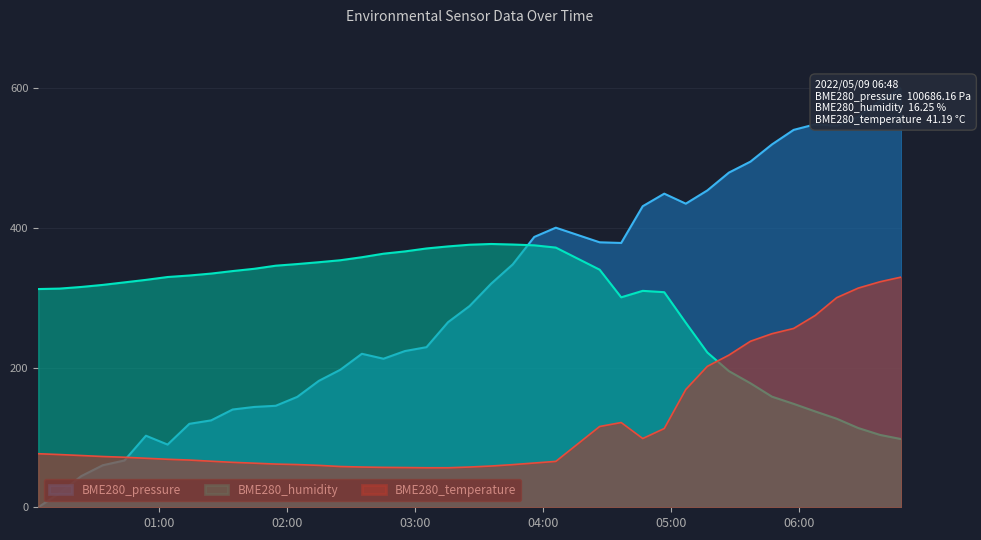

Reading left to right, list all the values displayed in this chart.

BME280_pressure: 0.0	20.4	44.6	60.2	66.9	102.4	89.7	119.4	124.4	139.9	143.6	145.2	158.0	180.9	196.8	219.7	212.6	223.6	229.1	264.9	288.0	320.0	347.6	386.9	400.1	379.2	378.3	430.8	448.8	434.5	453.4	478.9	494.6	519.3	540.1	548.0	545.9	558.9	581.6	600.0
BME280_humidity: 312.3	313.0	315.3	318.2	321.8	325.4	329.5	331.7	334.4	338.0	341.3	345.7	348.1	350.7	353.5	357.8	362.9	366.2	370.4	373.3	375.7	376.8	376.0	374.9	371.6	340.0	300.5	309.7	307.8	264.1	221.5	194.9	177.5	158.3	148.0	137.2	126.7	113.4	103.6	97.5
BME280_temperature: 76.6	75.4	74.1	72.6	71.6	70.2	68.7	67.6	65.9	64.3	63.1	61.8	61.1	60.0	58.3	57.6	57.1	56.9	56.6	56.6	57.6	59.0	61.0	63.4	65.7	115.6	121.3	98.4	112.7	168.6	201.7	217.8	237.6	248.4	255.9	274.5	300.0	313.7	322.7	329.5